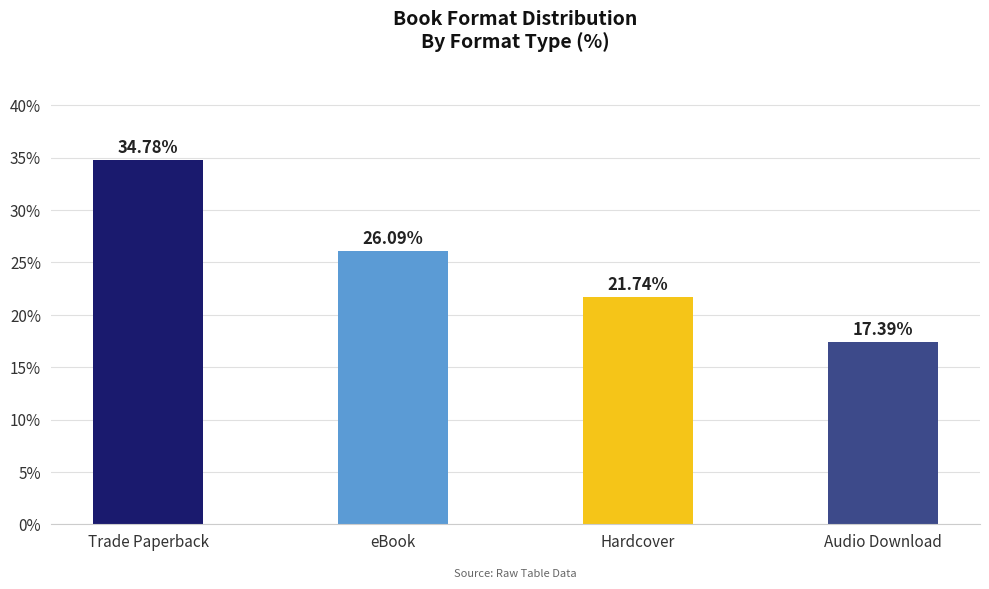

What is the label of the 2nd bar from the right?

Hardcover